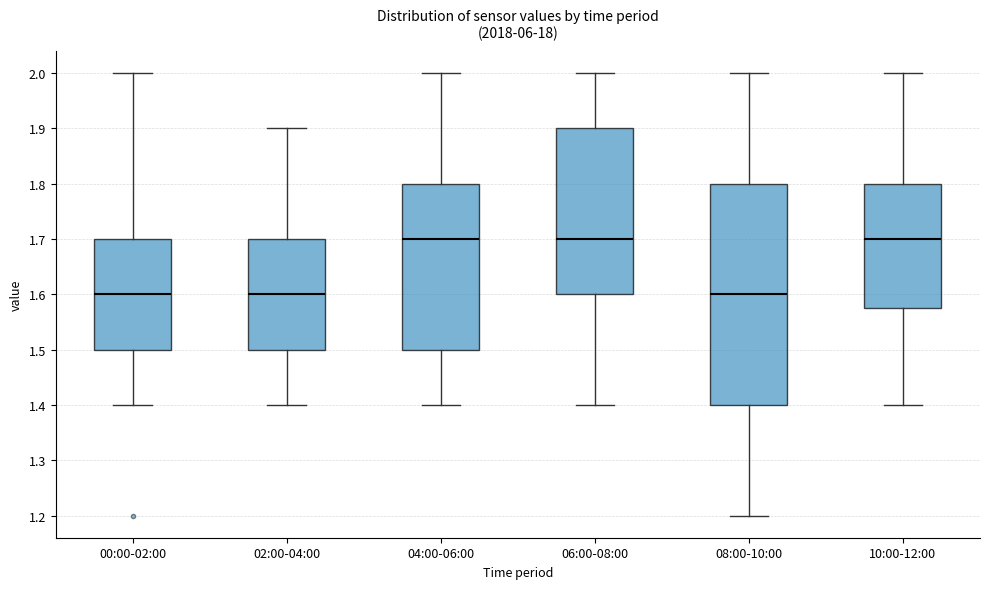

Which box is the tallest, from its lower edge to its upper edge?

08:00-10:00